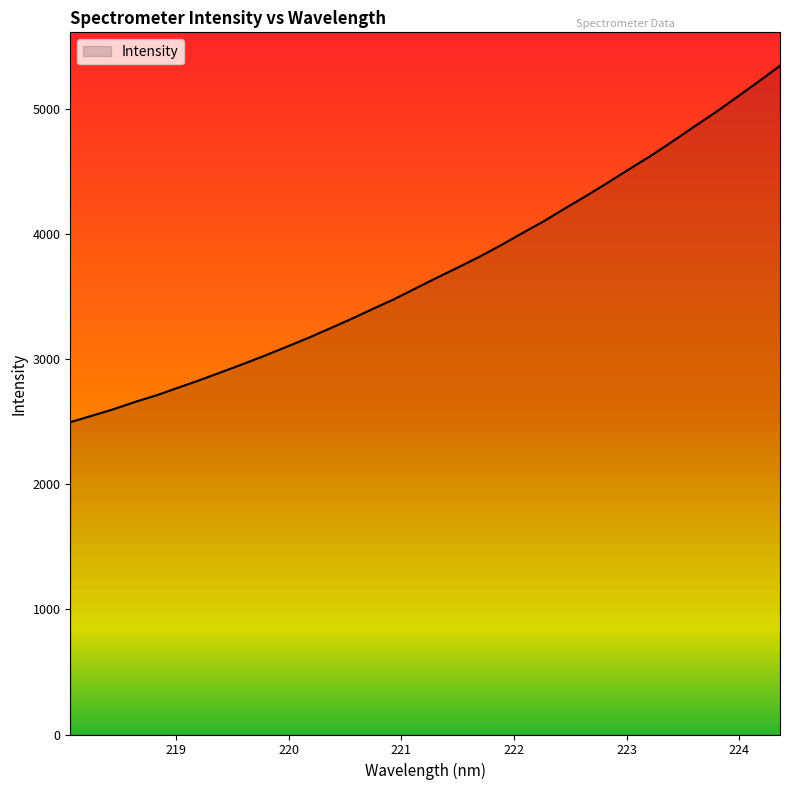

What is the greatest value displayed?

5347.3